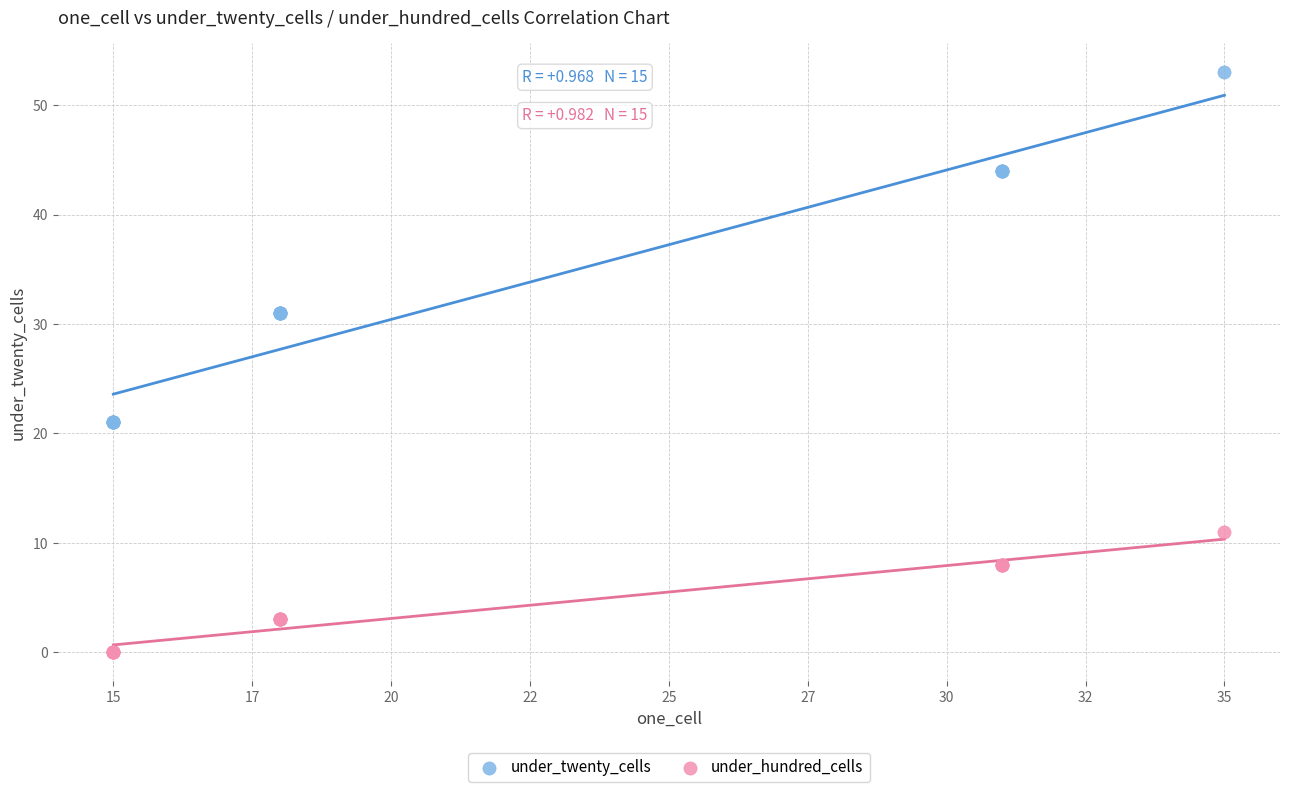

Which series contains the highest Y value?

under_twenty_cells